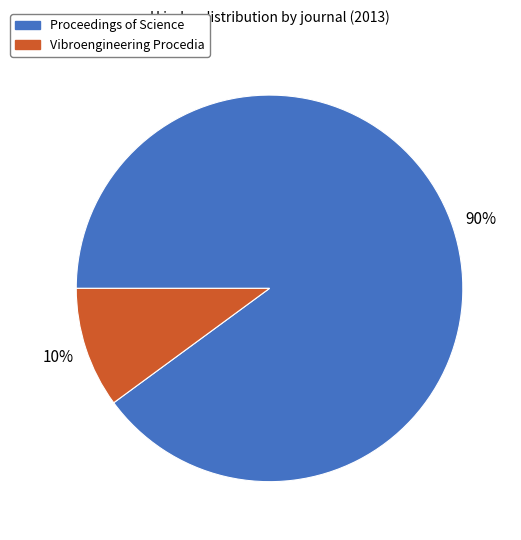

The Proceedings of Science slice represents 90% of the pie. True or false?

True